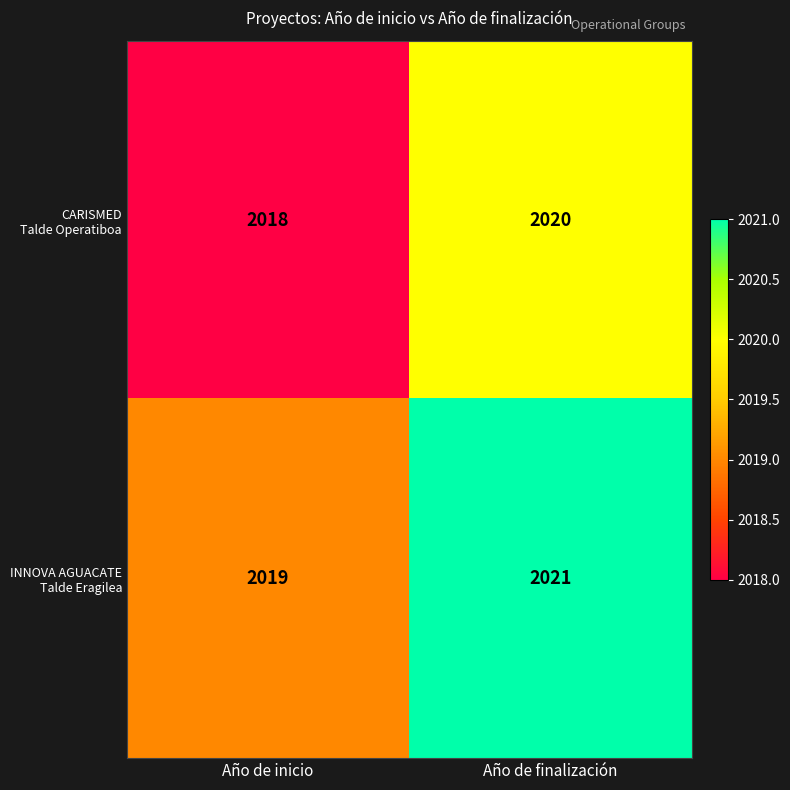

What is the total value across all series at Año de finalización?

4041